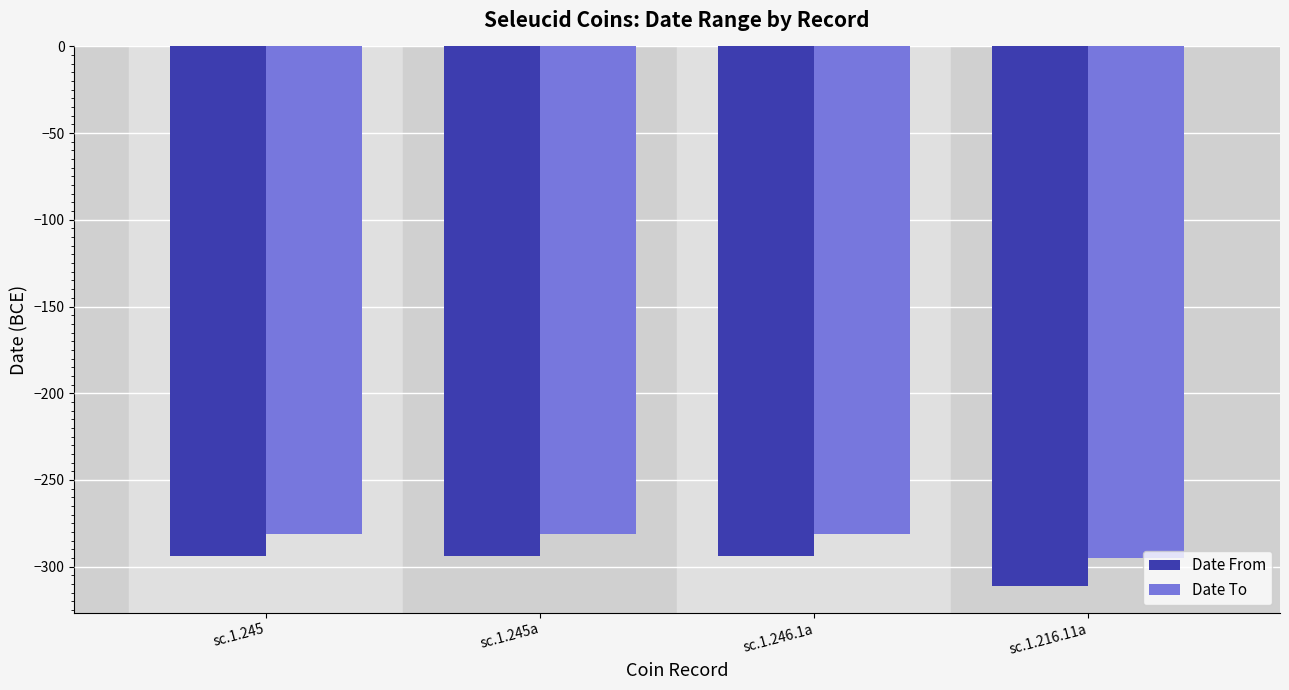

Count the number of categories in the chart.

4